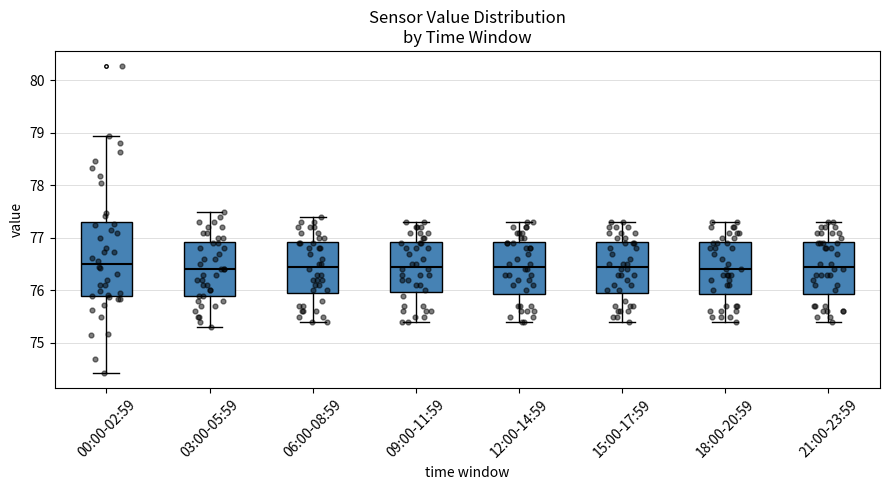

Reading left to right, transcribe this box plot: for each box, give where its median line is, the range the box spans, and where its two whiskers end, as read against the y-axis. The values are not printed on the chart, so give them approximately, as read against the axis.

00:00-02:59: median 76.5, box 75.9 to 77.3, whiskers 74.4 to 79.0
03:00-05:59: median 76.4, box 75.9 to 76.9, whiskers 75.3 to 77.5
06:00-08:59: median 76.5, box 76.0 to 76.9, whiskers 75.4 to 77.4
09:00-11:59: median 76.5, box 76.0 to 76.9, whiskers 75.4 to 77.3
12:00-14:59: median 76.5, box 75.9 to 76.9, whiskers 75.4 to 77.3
15:00-17:59: median 76.5, box 76.0 to 76.9, whiskers 75.4 to 77.3
18:00-20:59: median 76.4, box 75.9 to 76.9, whiskers 75.4 to 77.3
21:00-23:59: median 76.5, box 75.9 to 76.9, whiskers 75.4 to 77.3